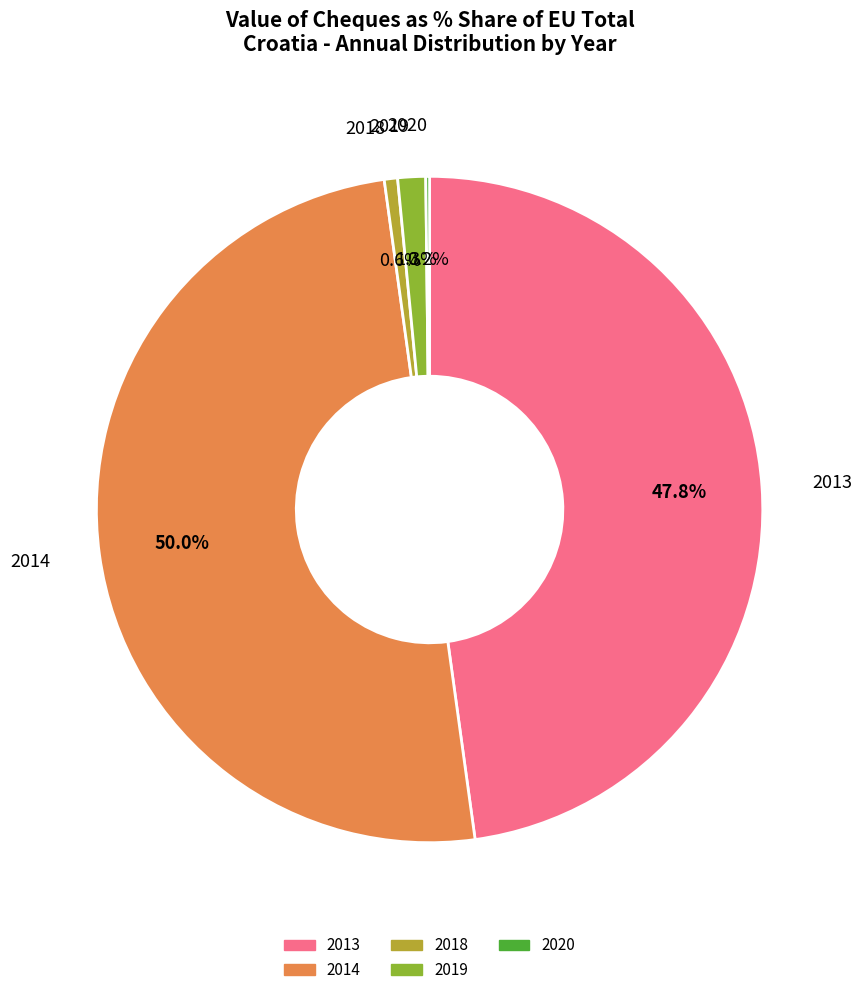

True or false: 2014 accounts for 50% of the total.

True